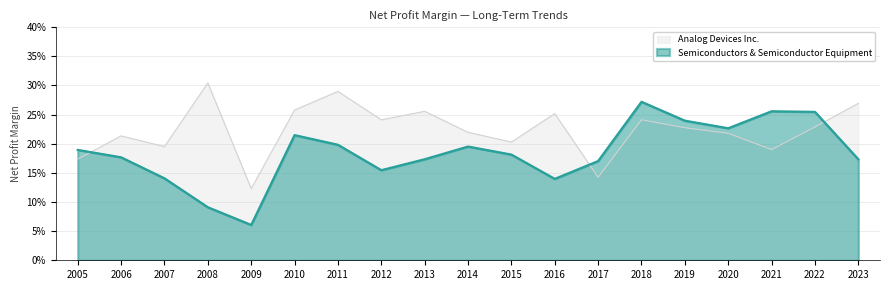

How many interior local peaks does the Semiconductors & Semiconductor Equipment series have?

4